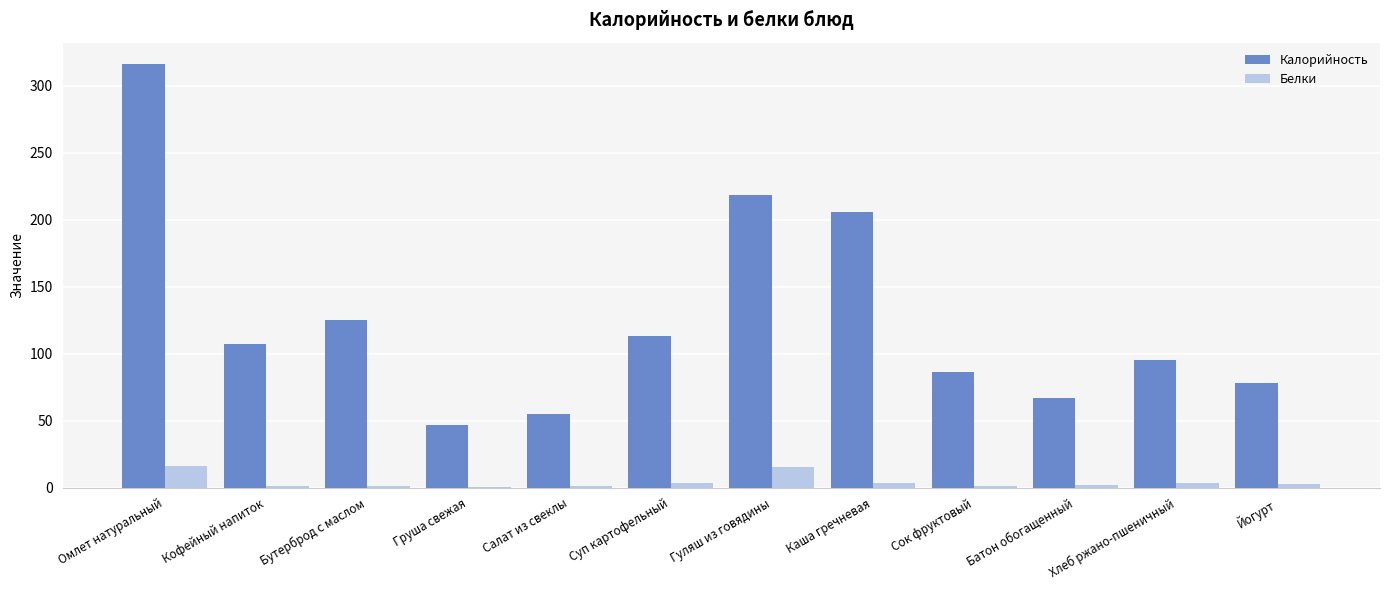

What is the greatest value displayed?

316.2